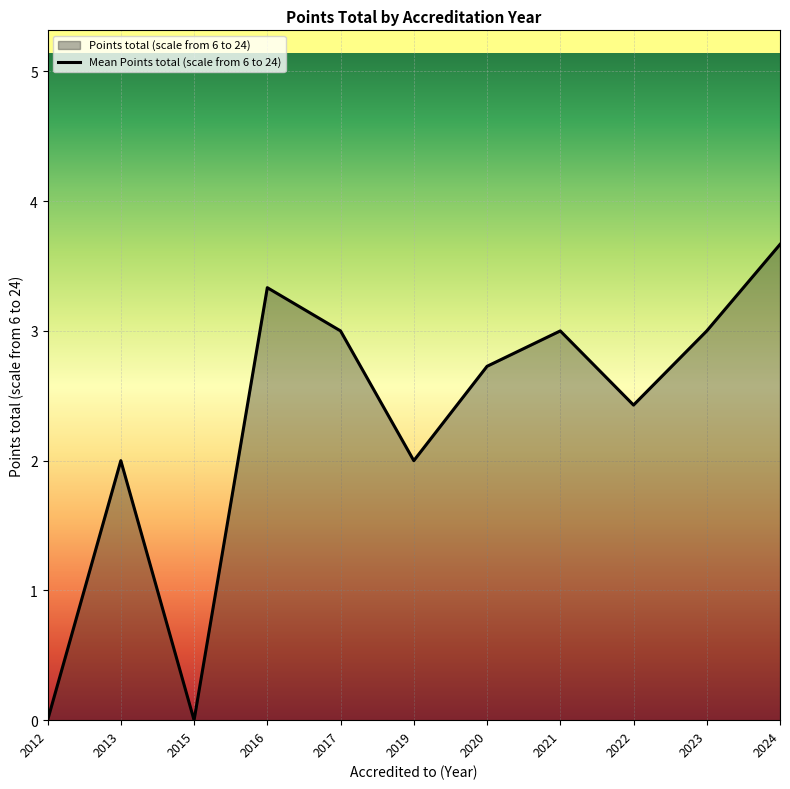

List the labels in order of value, largest first.

2024, 2016, 2017, 2021, 2023, 2020, 2022, 2013, 2019, 2012, 2015